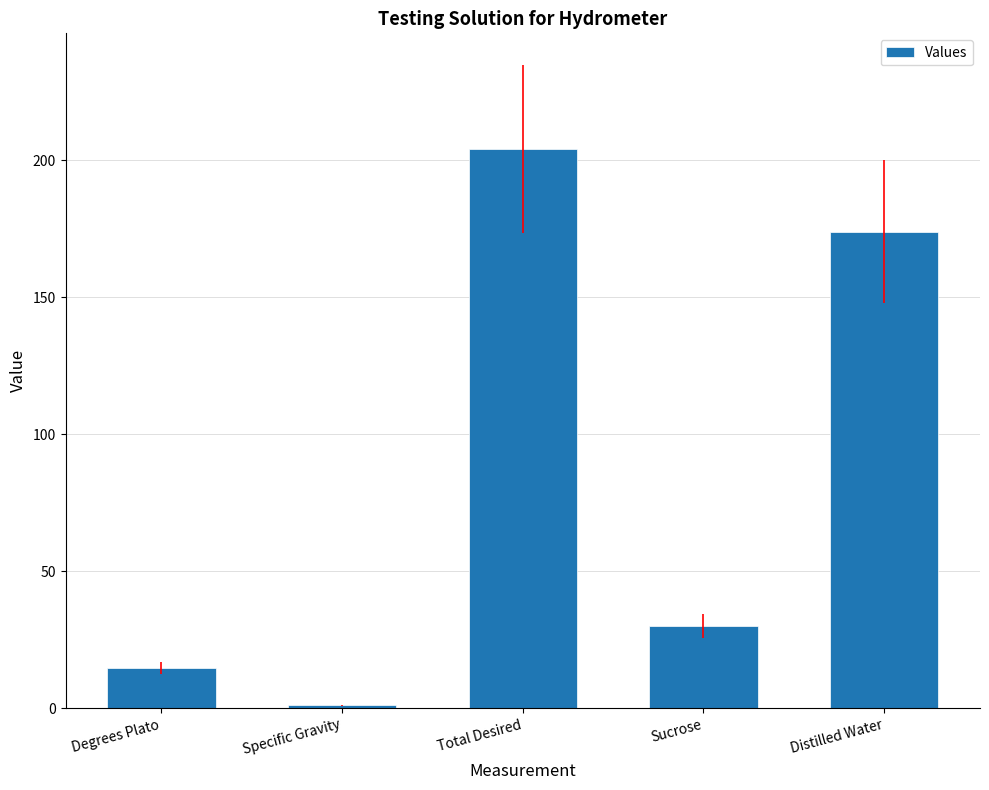

What is the sum of all values?

423.8